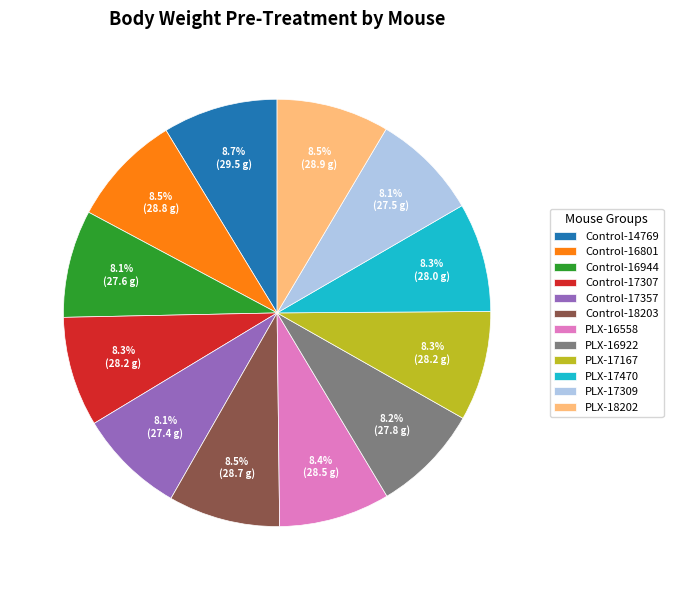

To the nearest percent, what is the combined percentage of PLX-16922 and PLX-17309?

16%